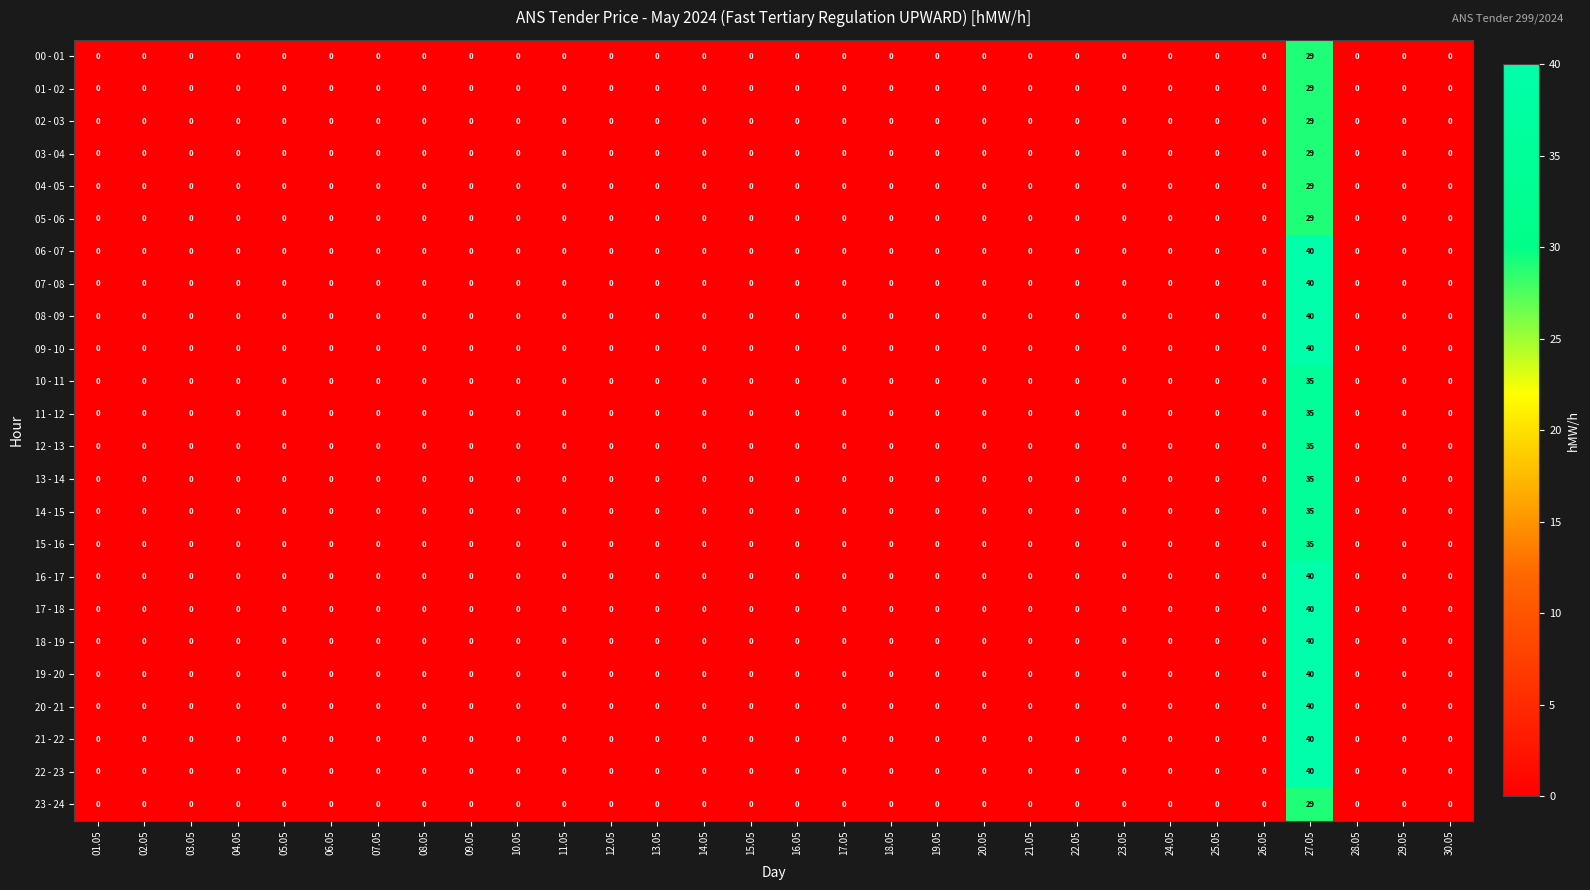

At how many categories does at least one series exceed 20?

1